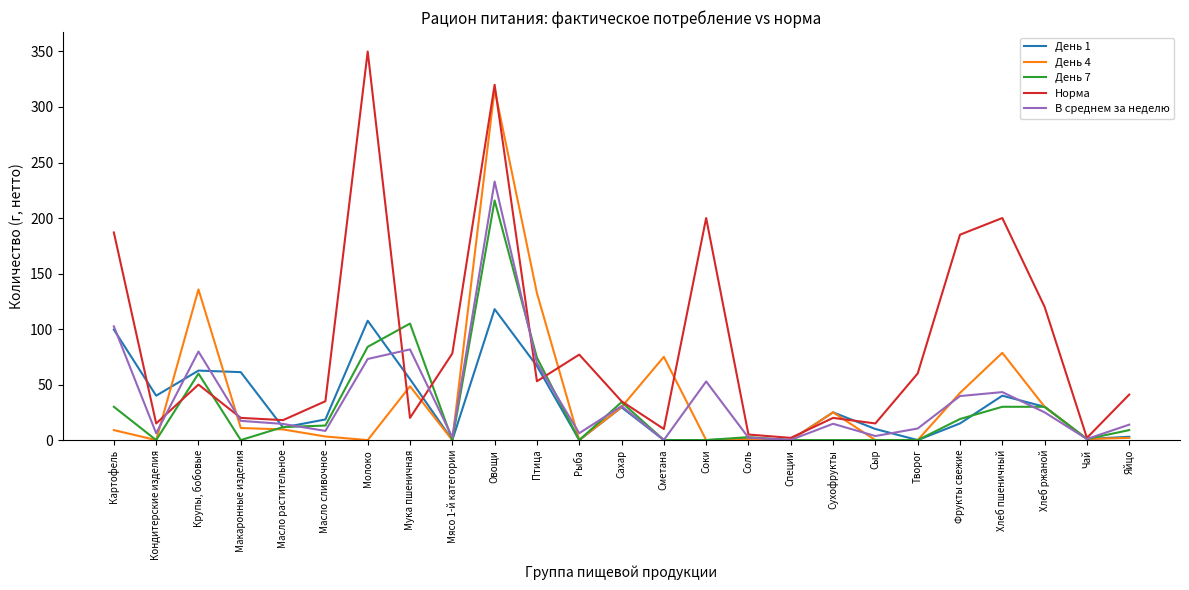

Rank the series by their maximum value, from highest to lowest.

Норма, День 4, В среднем за неделю, День 7, День 1